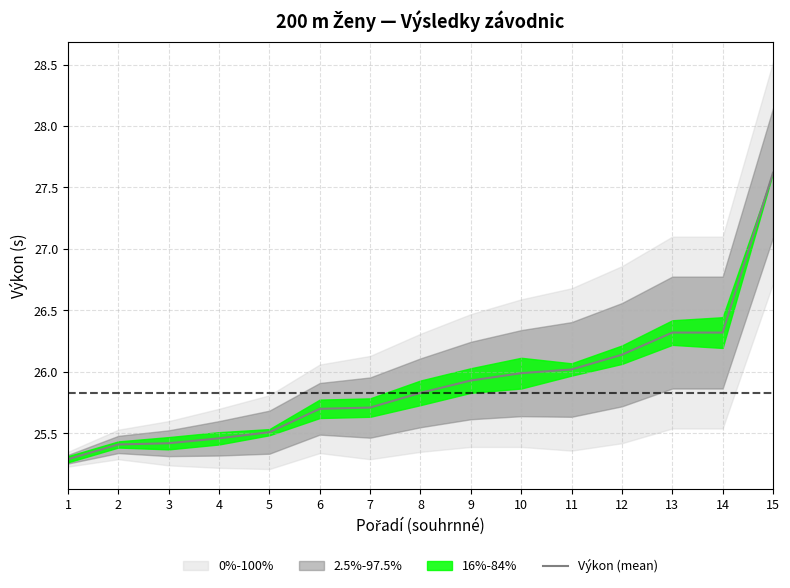

What is the minimum value shown in the chart?

25.3